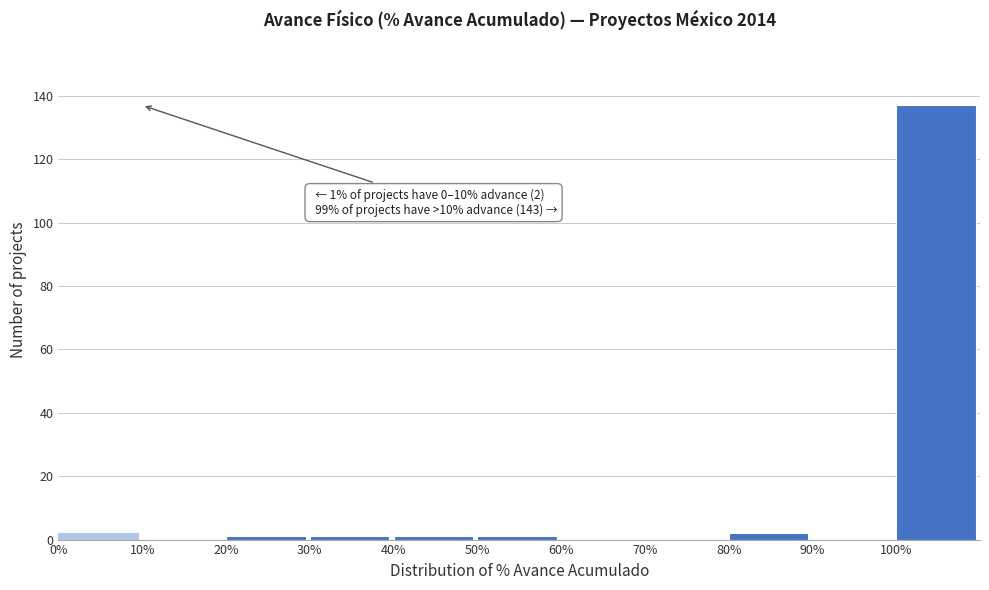

Over which range of the x-axis is the bar tallest?

100 to 110